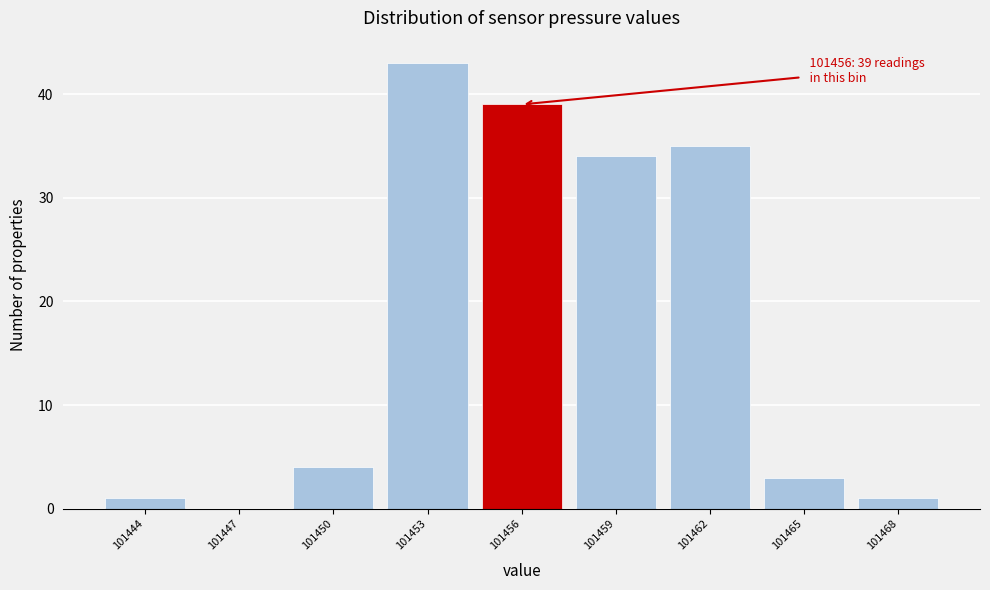

Over which range of the x-axis is the bar tallest?

101451.5 to 101454.5